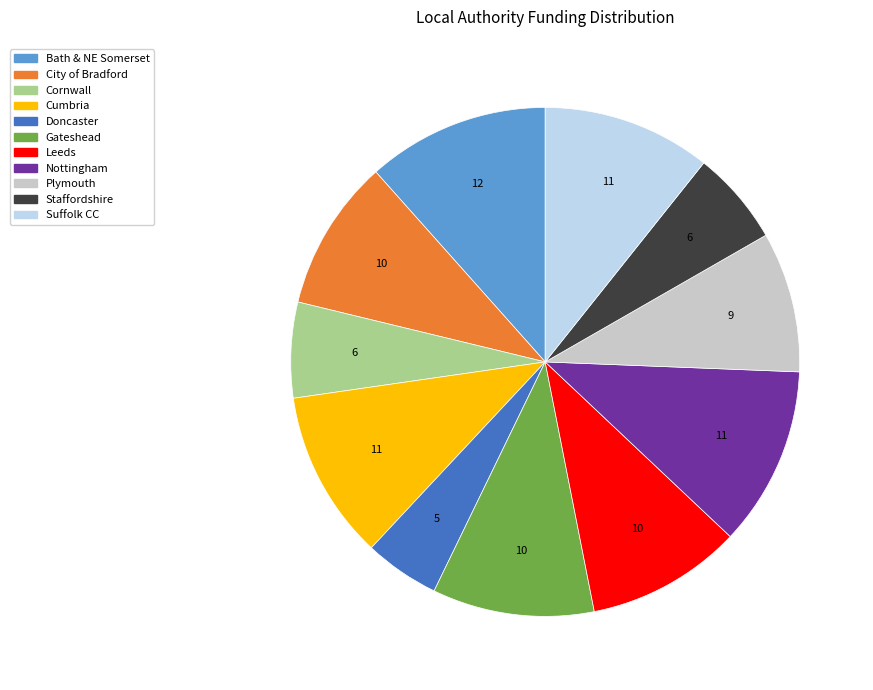

Is there a majority slice in this chart?

No